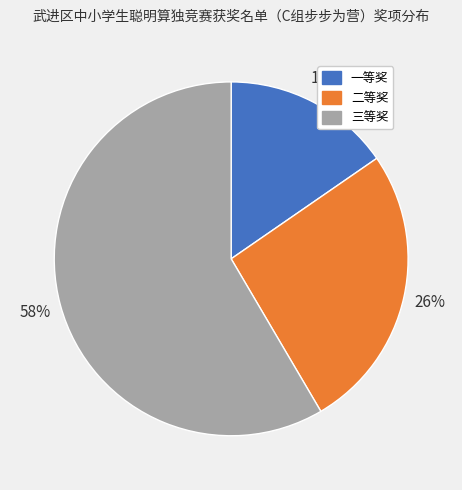

Which has a higher value, 二等奖 or 三等奖?

三等奖